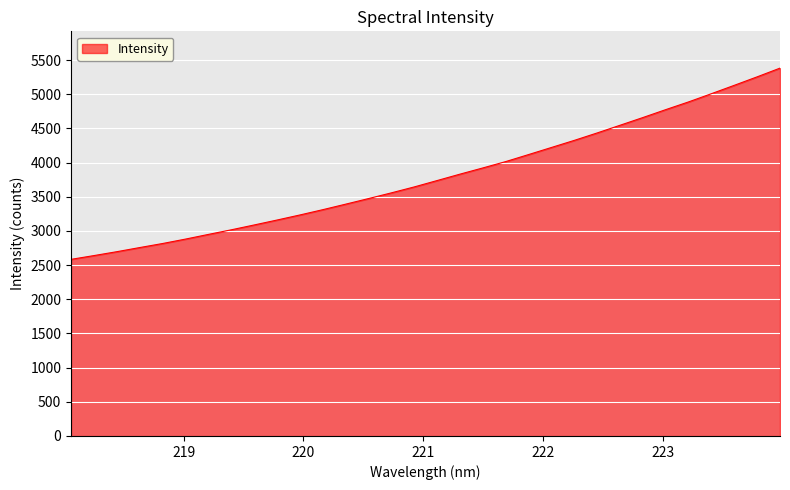

What is the maximum value shown in the chart?

5382.0